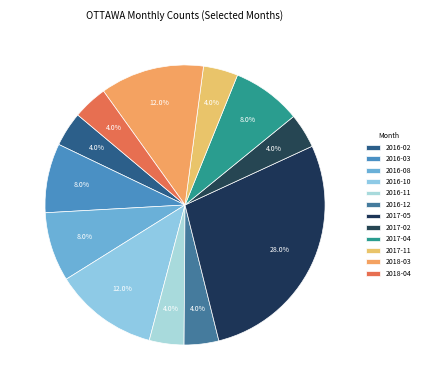

Which category has the biggest portion of the pie?

2017-05